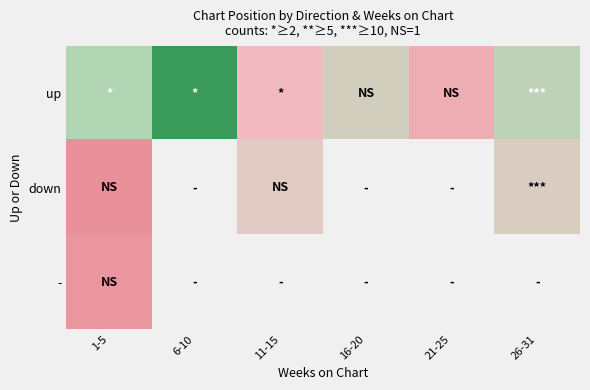

True or false: down has a value of 28.0 at 11-15.

True